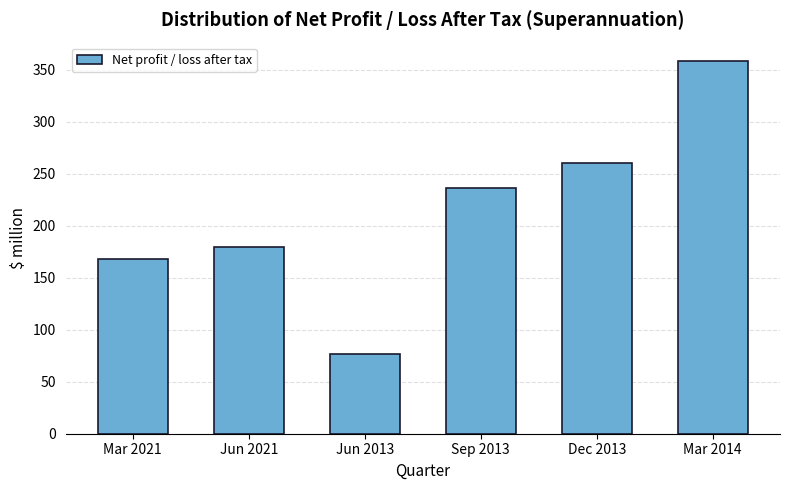

Which category has the lowest value across all series?

Jun 2013